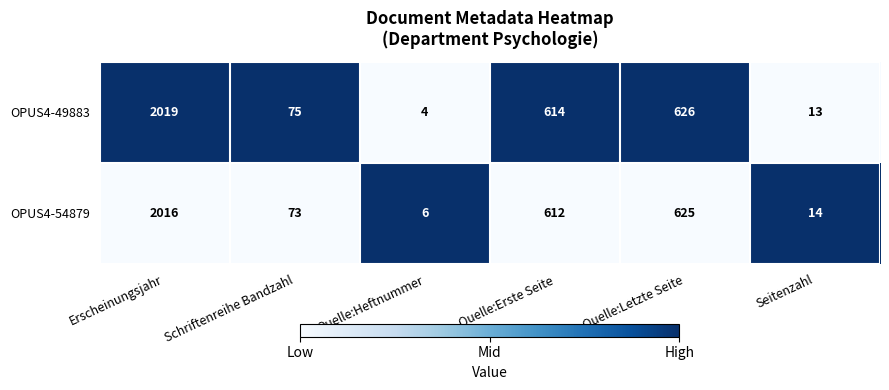

What is the difference between the second highest and minimum values in the OPUS4-54879 series?

619